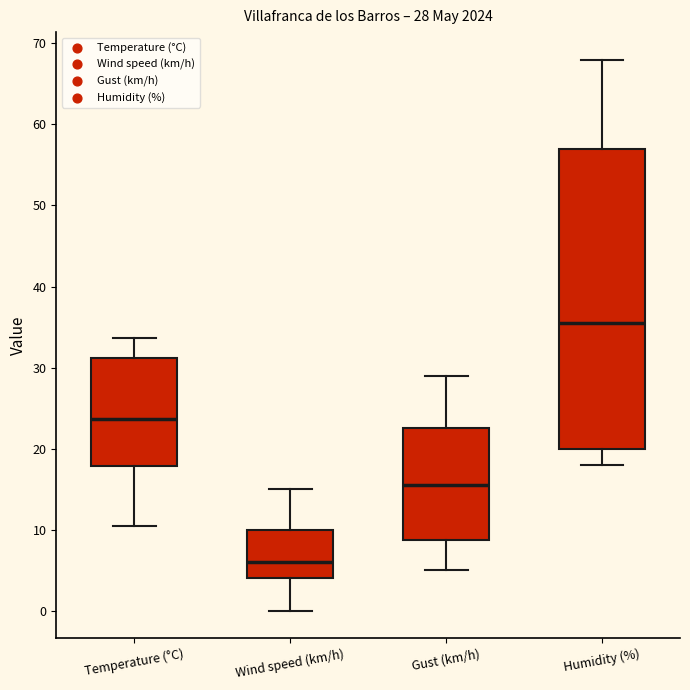

Comparing the boxes themselves (not the whiskers), which one is the tallest?

Humidity (%)